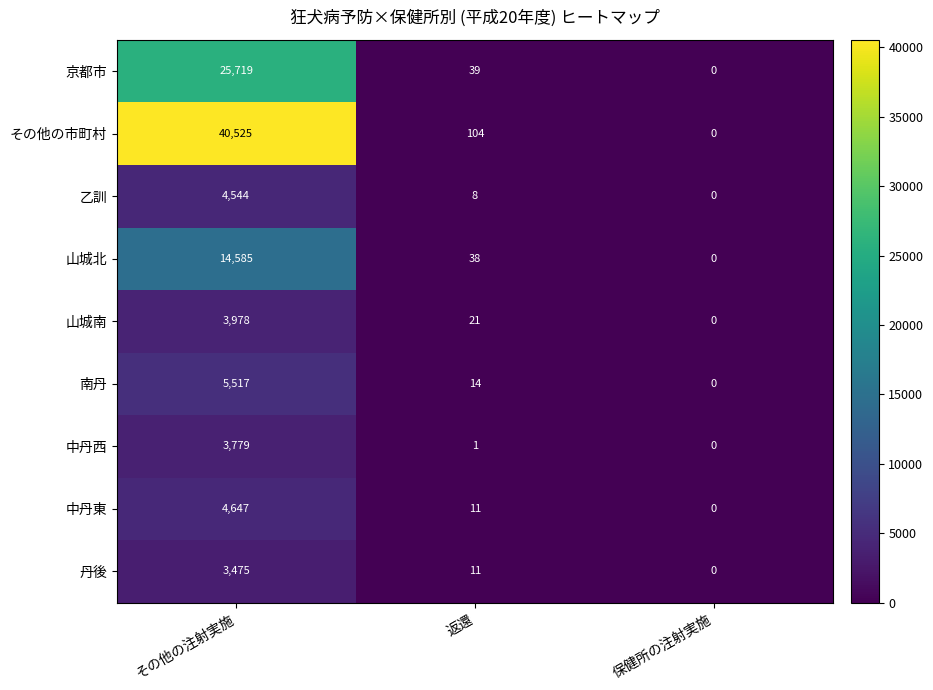

How many distinct data groups are displayed?

9